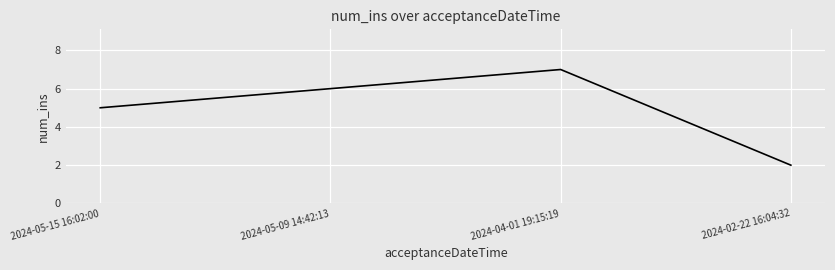

The chart shows a value of 2 at 2024-02-22 16:04:32. True or false?

True